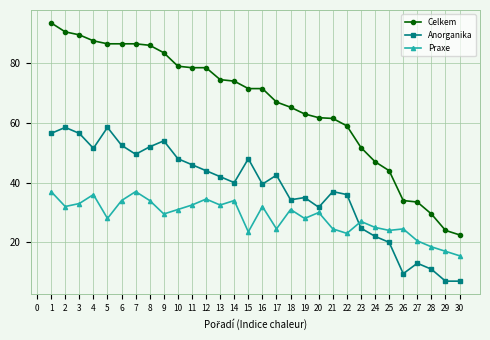

What is the value of the Celkem point at the 10th from the left?

79.0